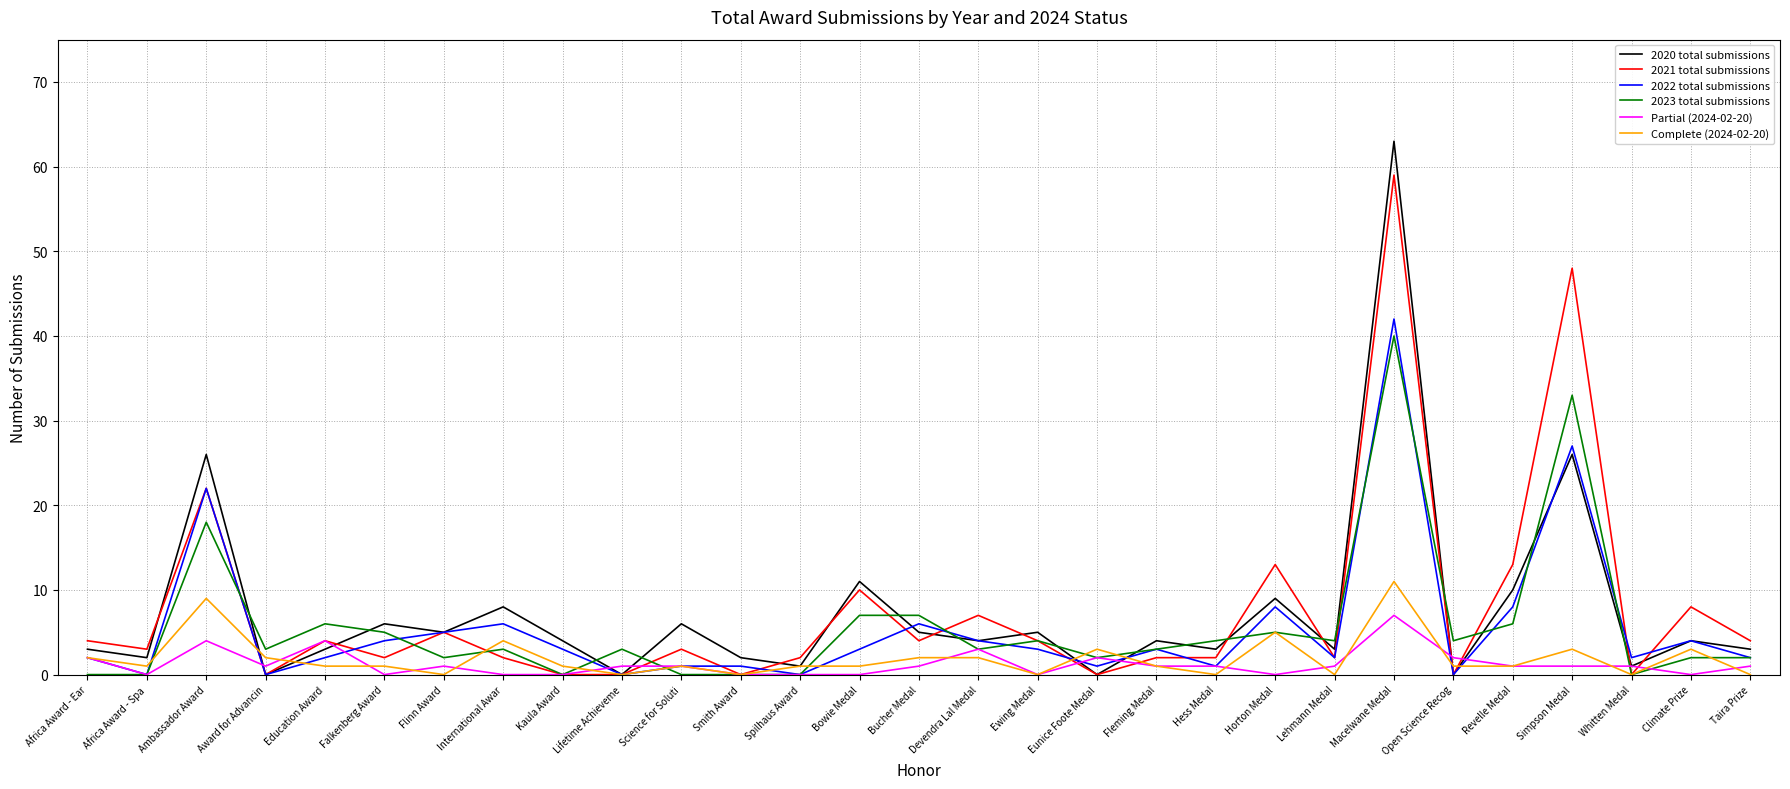

At which category is the sum across all series the highest?

Macelwane Medal